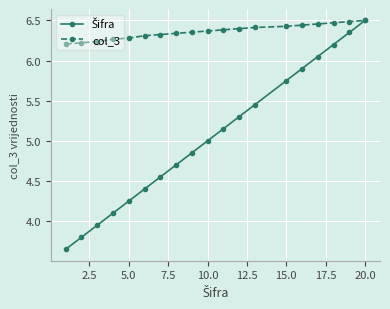

What is the sum of all col_3 values?

120.9